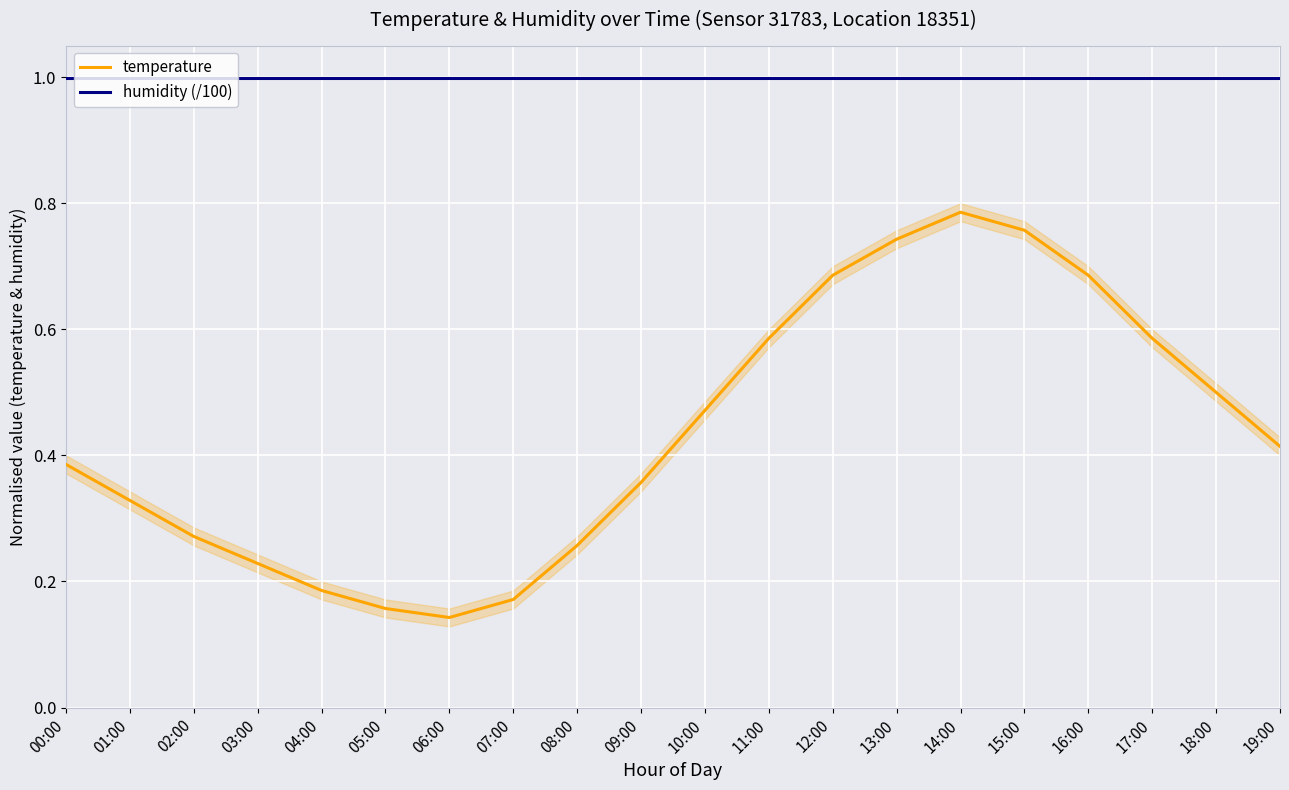

What is the sum of all humidity (/100) values?

20.0